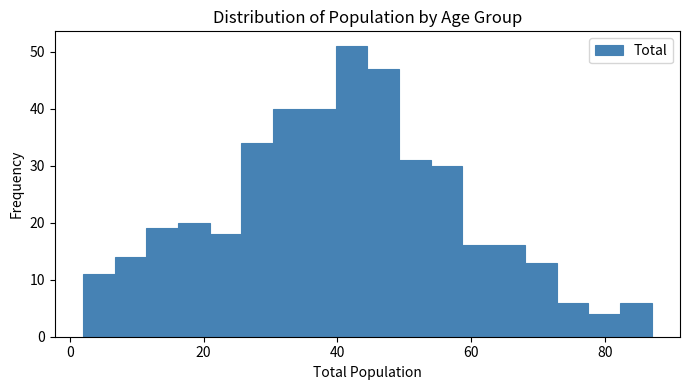

Read against the x-axis, roughly where is the centre of the tallest bar?

42